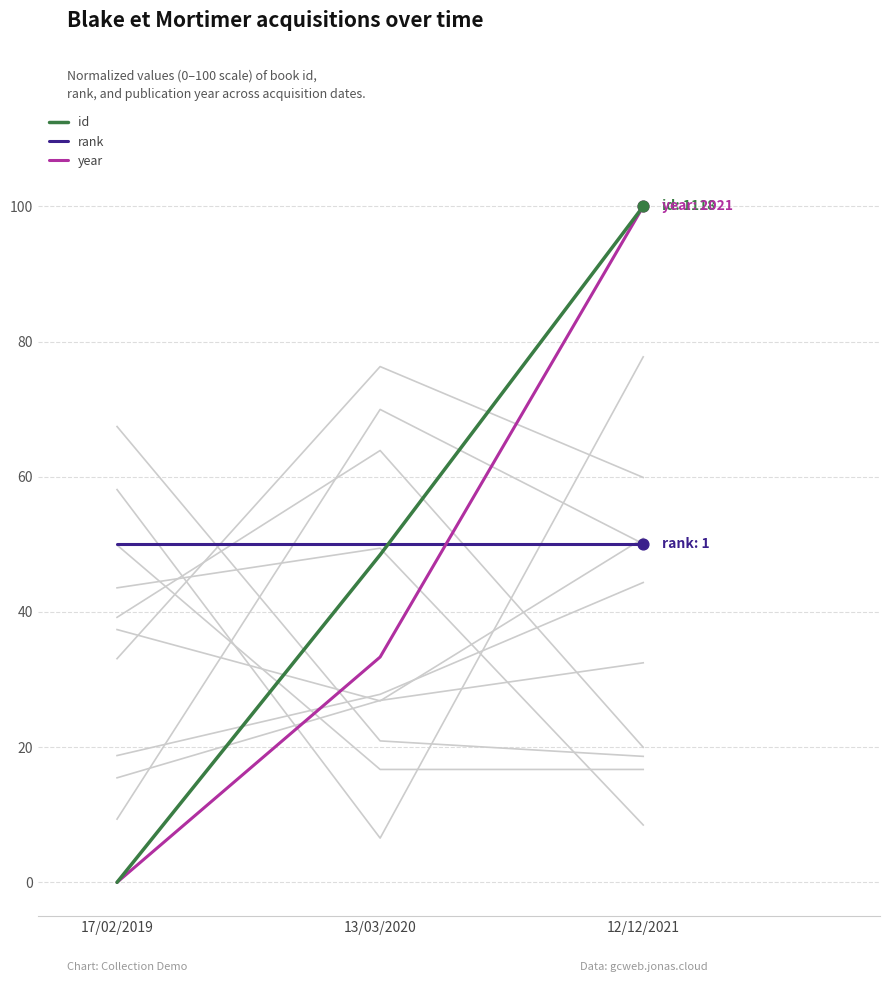

Which series has the largest total across all categories?

rank